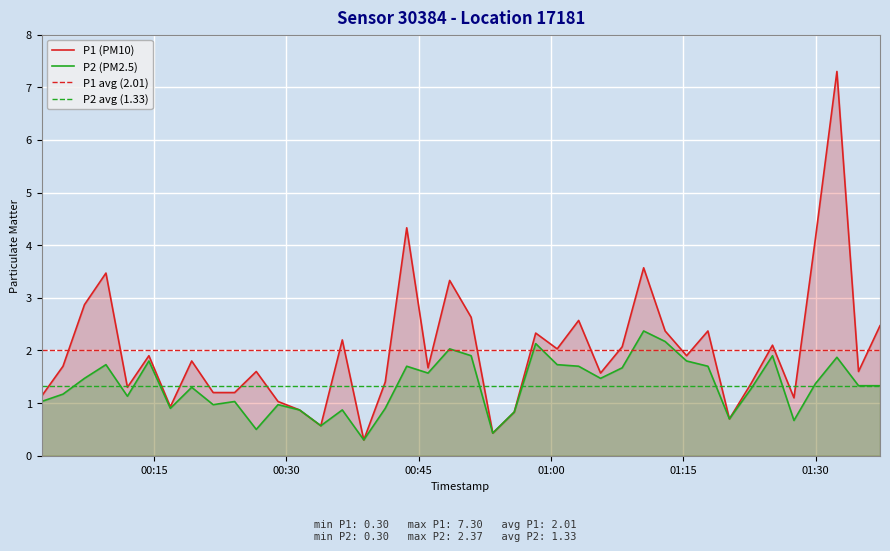

True or false: P2 and P1 cross at least once.

False